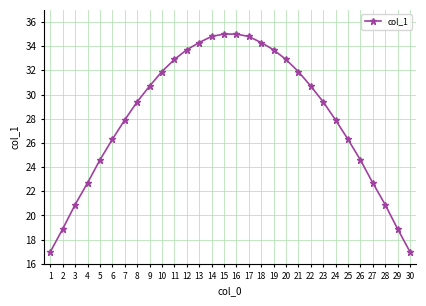

True or false: the data has more than 1 interior local peaks.

False